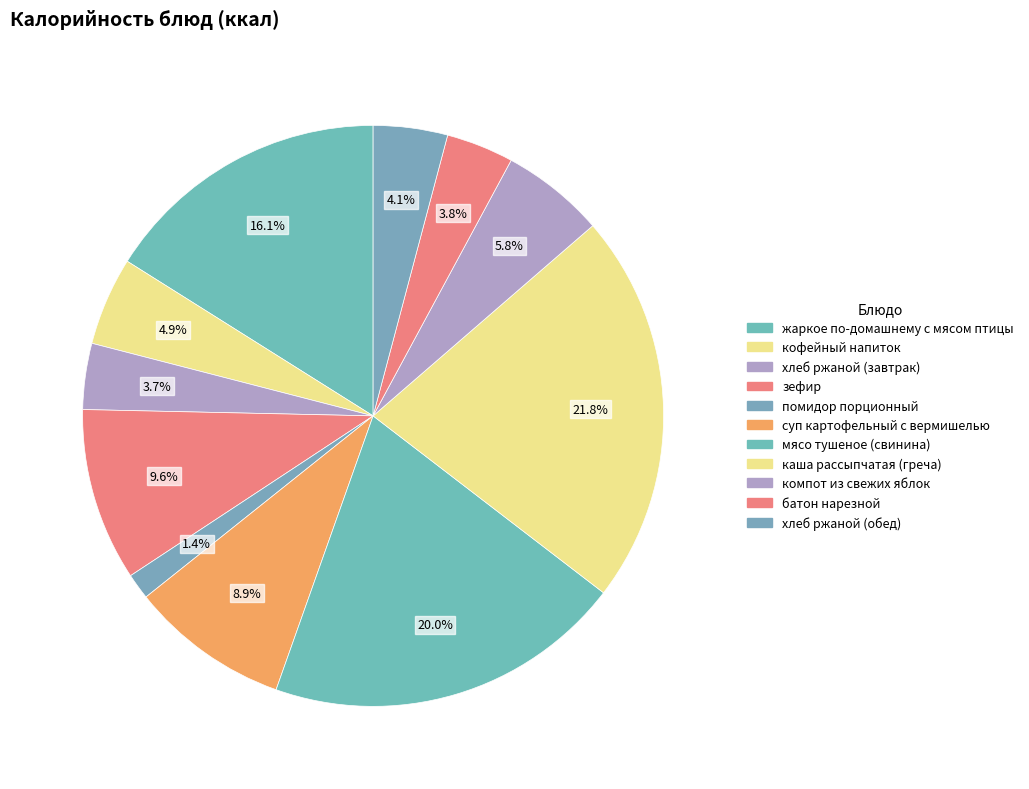

How many slices are in this pie chart?

11